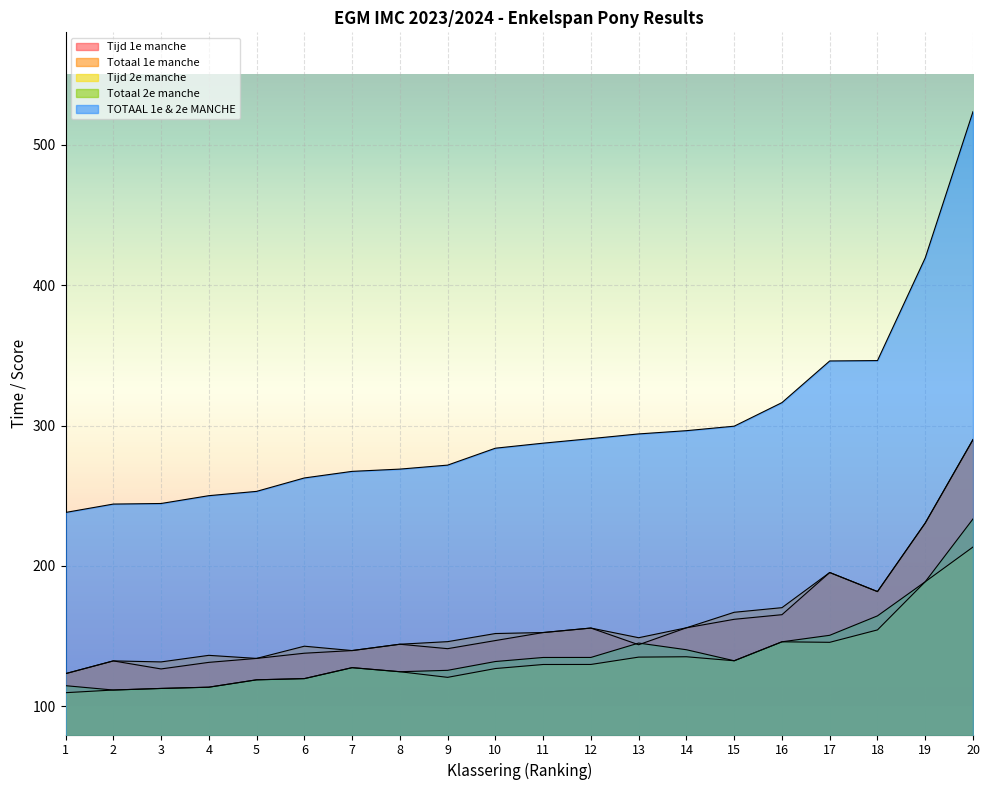

What is the highest value of the Tijd 1e manche series?

290.0